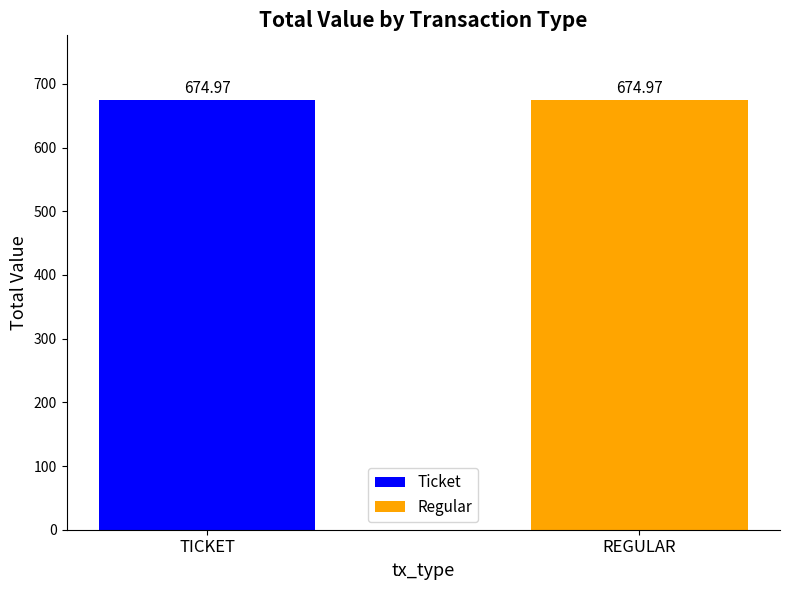

Where is Ticket nearest to the value 48?

Ticket